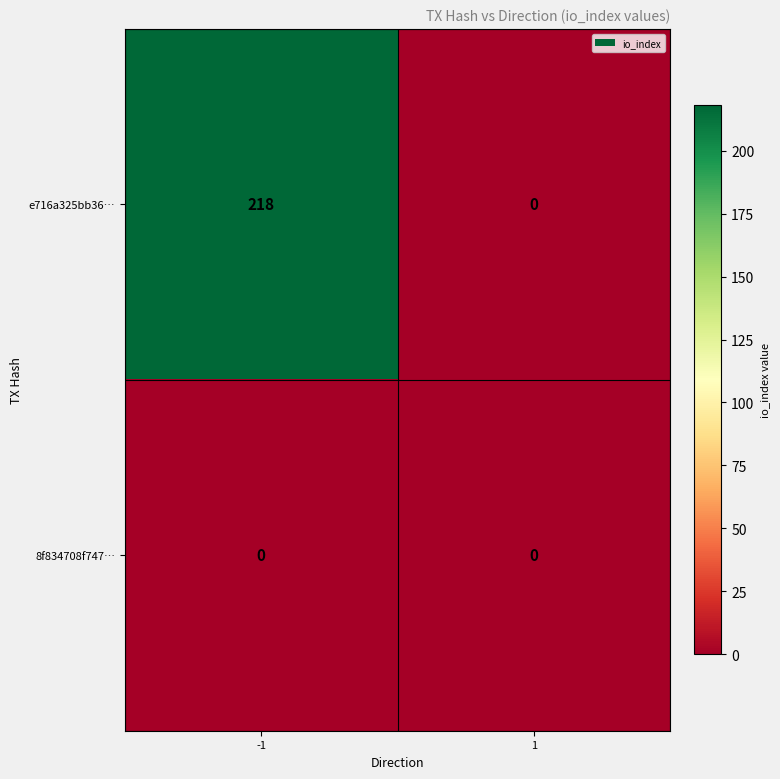

Which series has the largest total across all categories?

e716a325bb36…